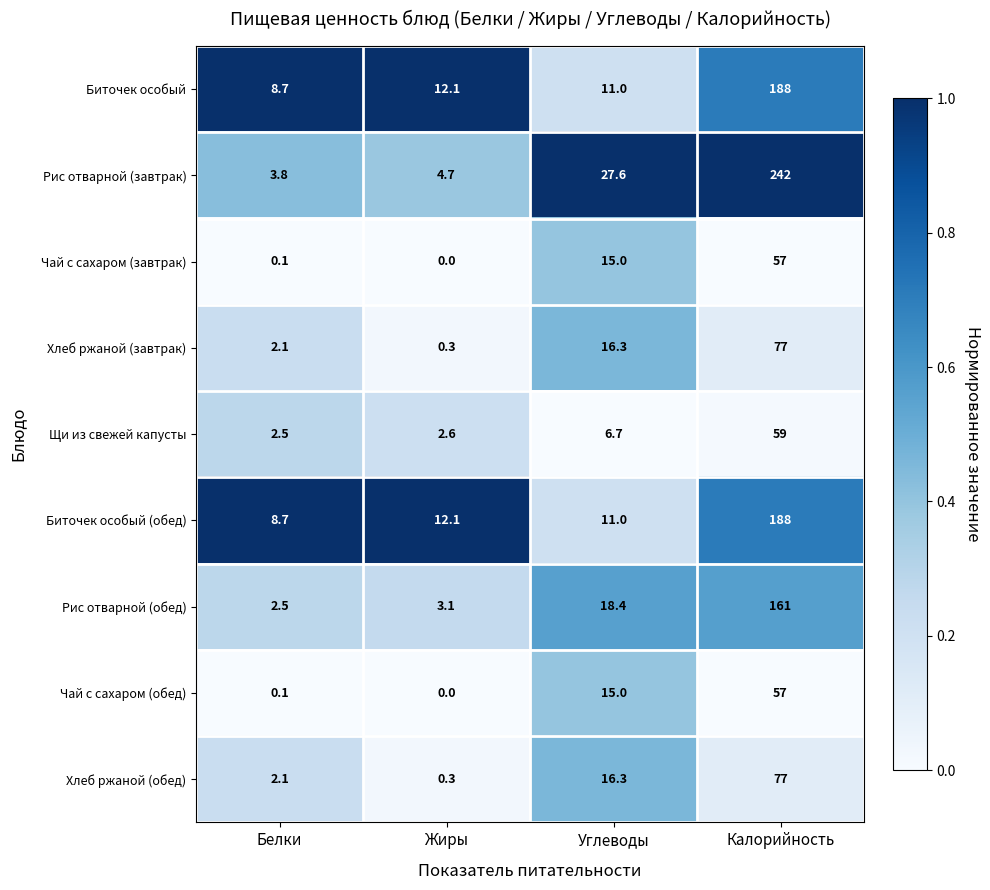

Which series has the largest range (max minus min)?

Рис отварной (завтрак)